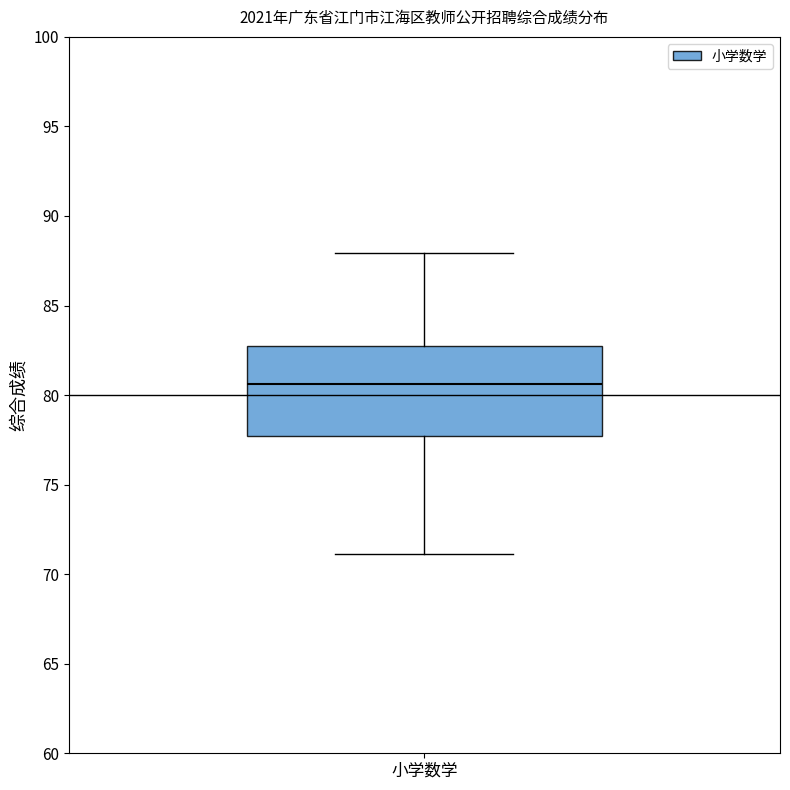

Where does the lower whisker of the box for 小学数学 end on the y-axis? The values are not printed on the chart, so give them approximately, as read against the axis.

71.0